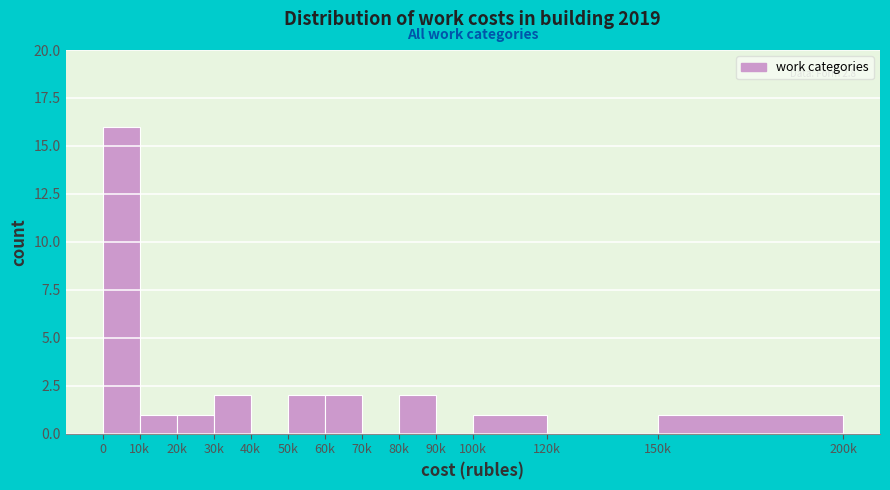

Reading left to right, extract all data points from this chart.

0=16	10k=1	20k=1	30k=2	40k=0	50k=2	60k=2	70k=0	80k=2	90k=0	100k=1	120k=0	150k=1